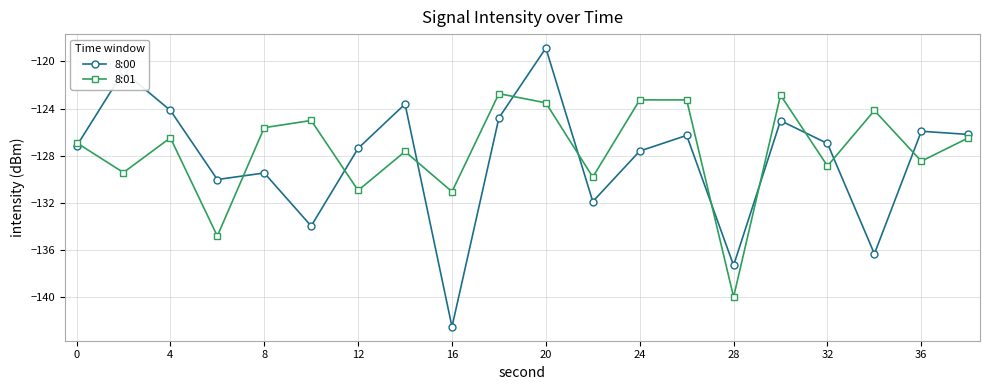

What is the difference between the second highest and minimum values in the 8:00 series?

21.6